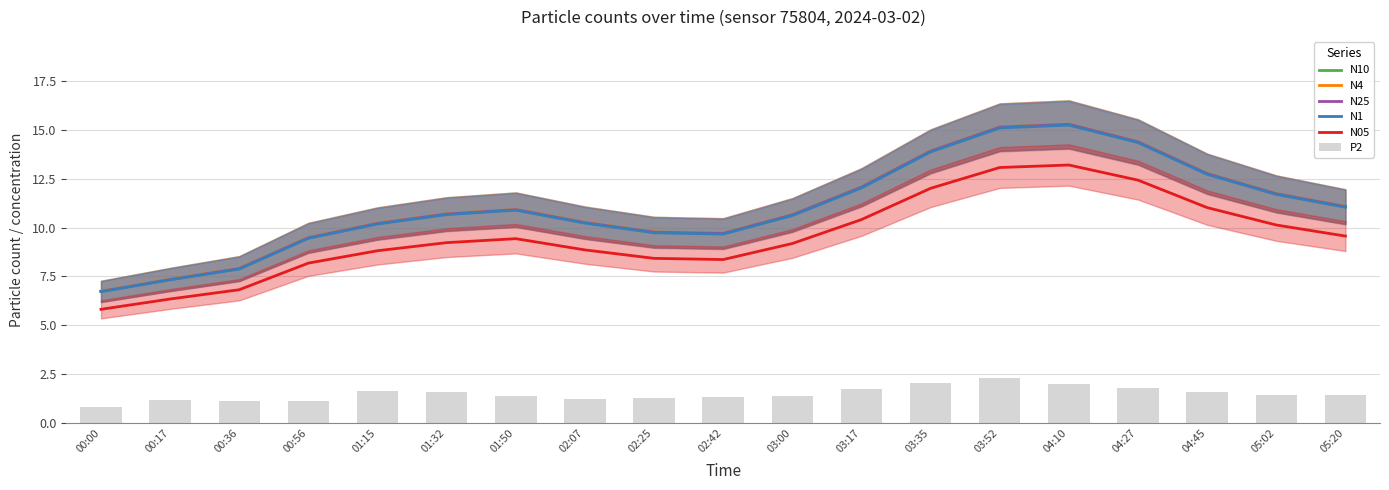

How many values in the N1 series exceed 10?

13